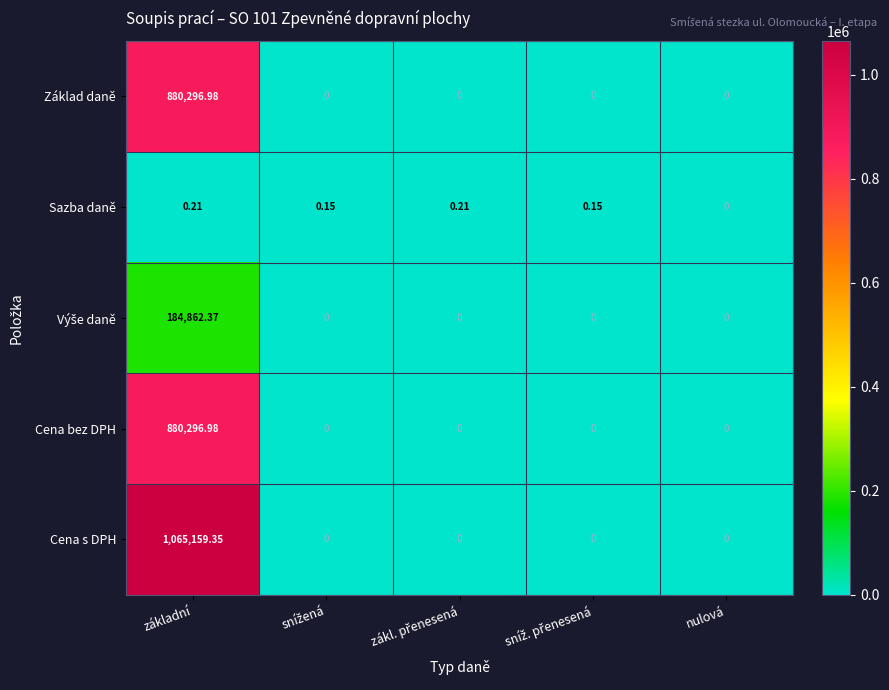

What is the maximum value shown in the chart?

1065159.4